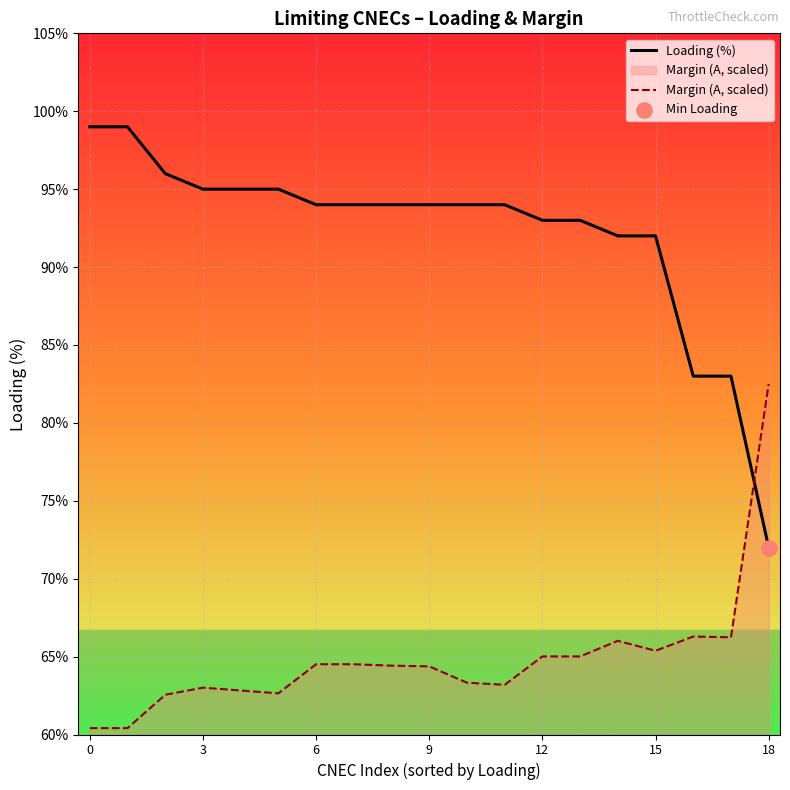

Which series has the largest Y range (max minus min)?

Loading (%)